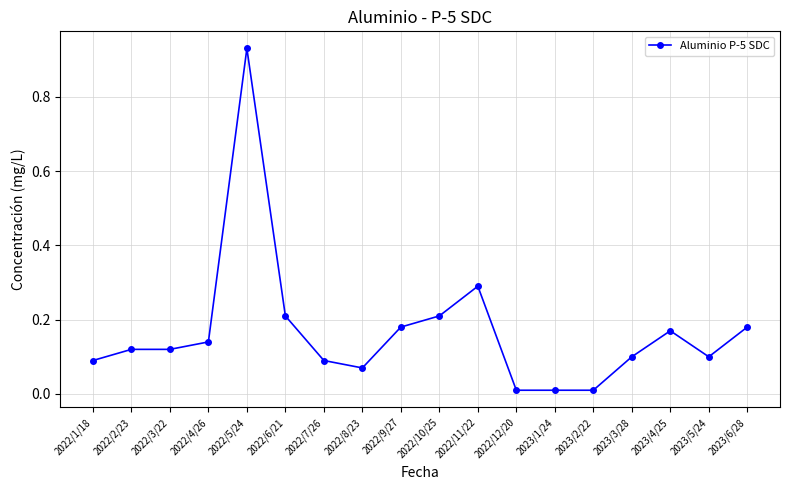

What is the label of the 7th point from the right?

2022/12/20